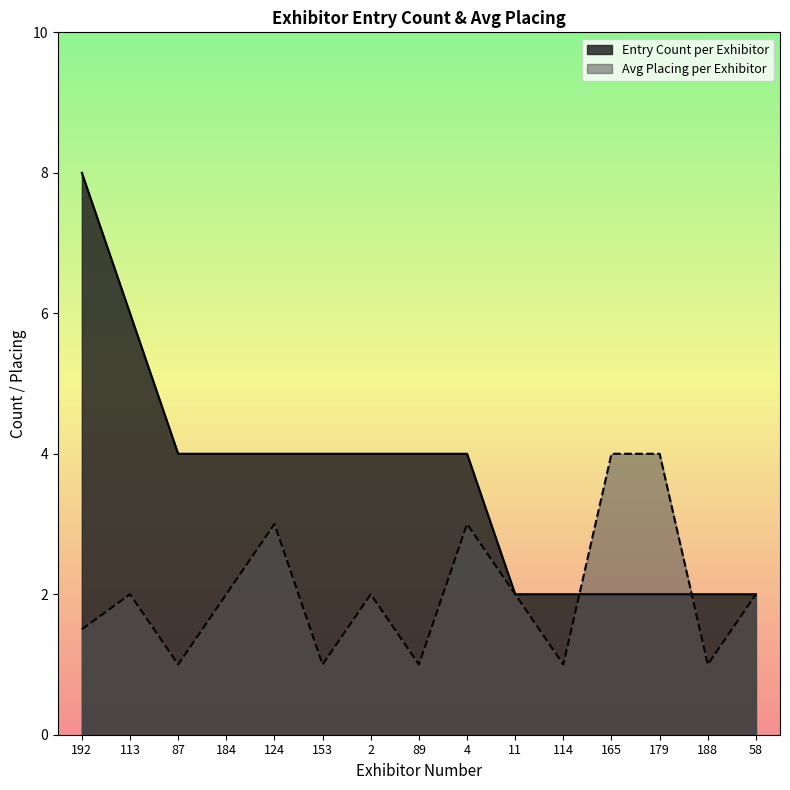

Reading left to right, what are all the values shown in this chart?

Entry Count per Exhibitor: 8.0	6.0	4.0	4.0	4.0	4.0	4.0	4.0	4.0	2.0	2.0	2.0	2.0	2.0	2.0
Avg Placing per Exhibitor: 1.5	2.0	1.0	2.0	3.0	1.0	2.0	1.0	3.0	2.0	1.0	4.0	4.0	1.0	2.0